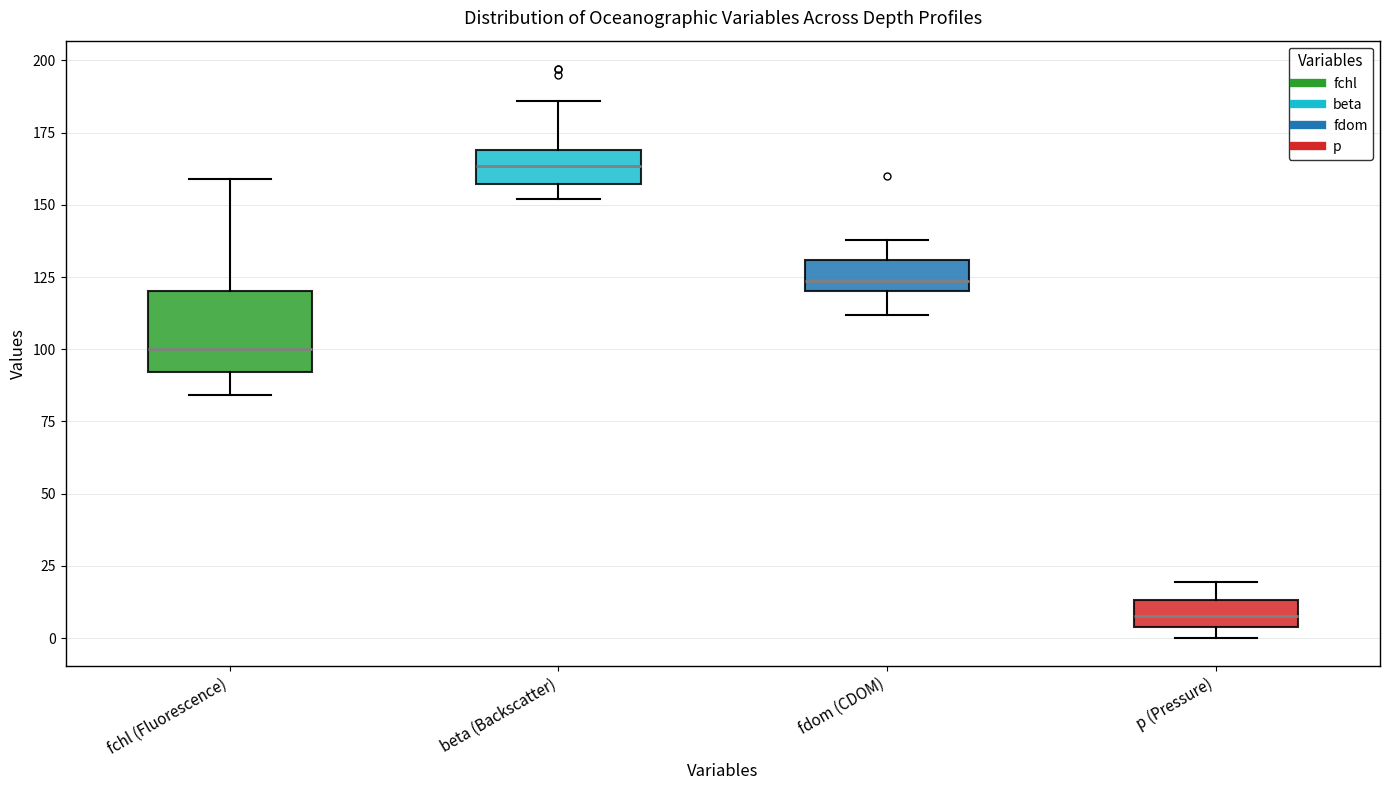

Reading left to right, transcribe this box plot: for each box, give where its median line is, the range the box spans, and where its two whiskers end, as read against the y-axis. The values are not printed on the chart, so give them approximately, as read against the axis.

fchl (Fluorescence): median 100, box 90 to 120, whiskers 85 to 160
beta (Backscatter): median 165, box 155 to 170, whiskers 150 to 185
fdom (CDOM): median 125, box 120 to 130, whiskers 110 to 140
p (Pressure): median 10, box 5 to 15, whiskers 0 to 20